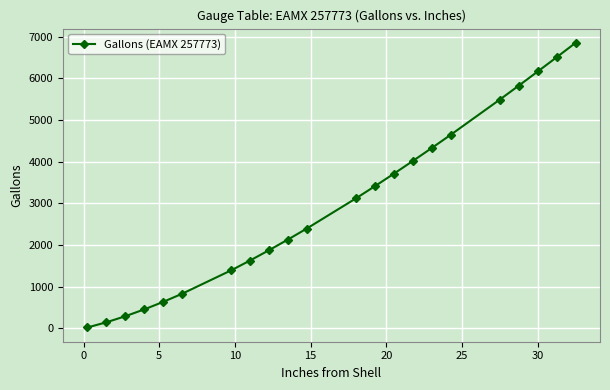

True or false: there are more than 1 points higher than both neighbors.

False